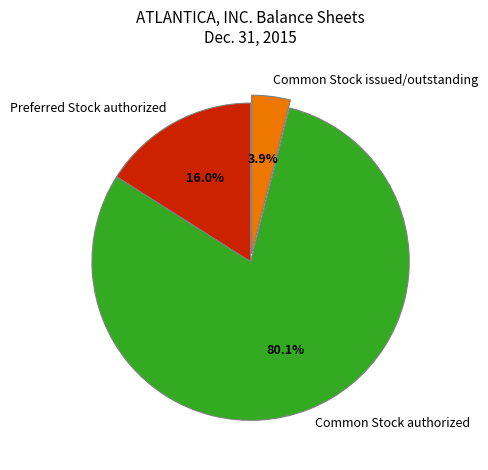

To the nearest percent, what portion does Common Stock authorized represent?

80%